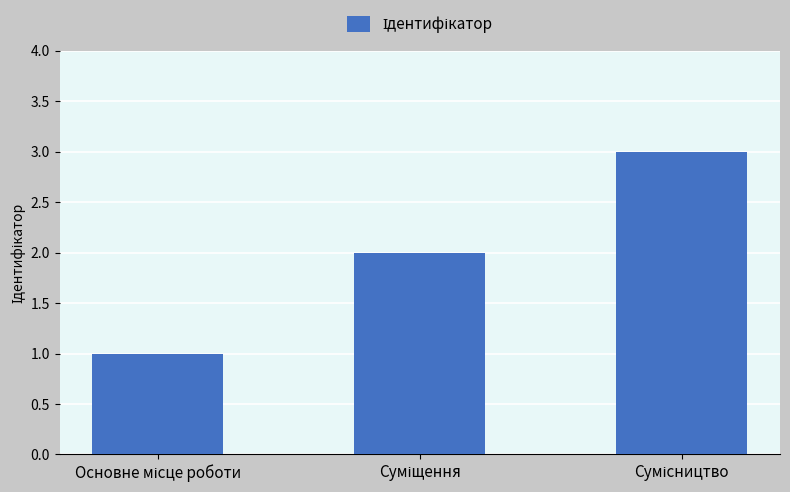

What is the maximum value shown in the chart?

3